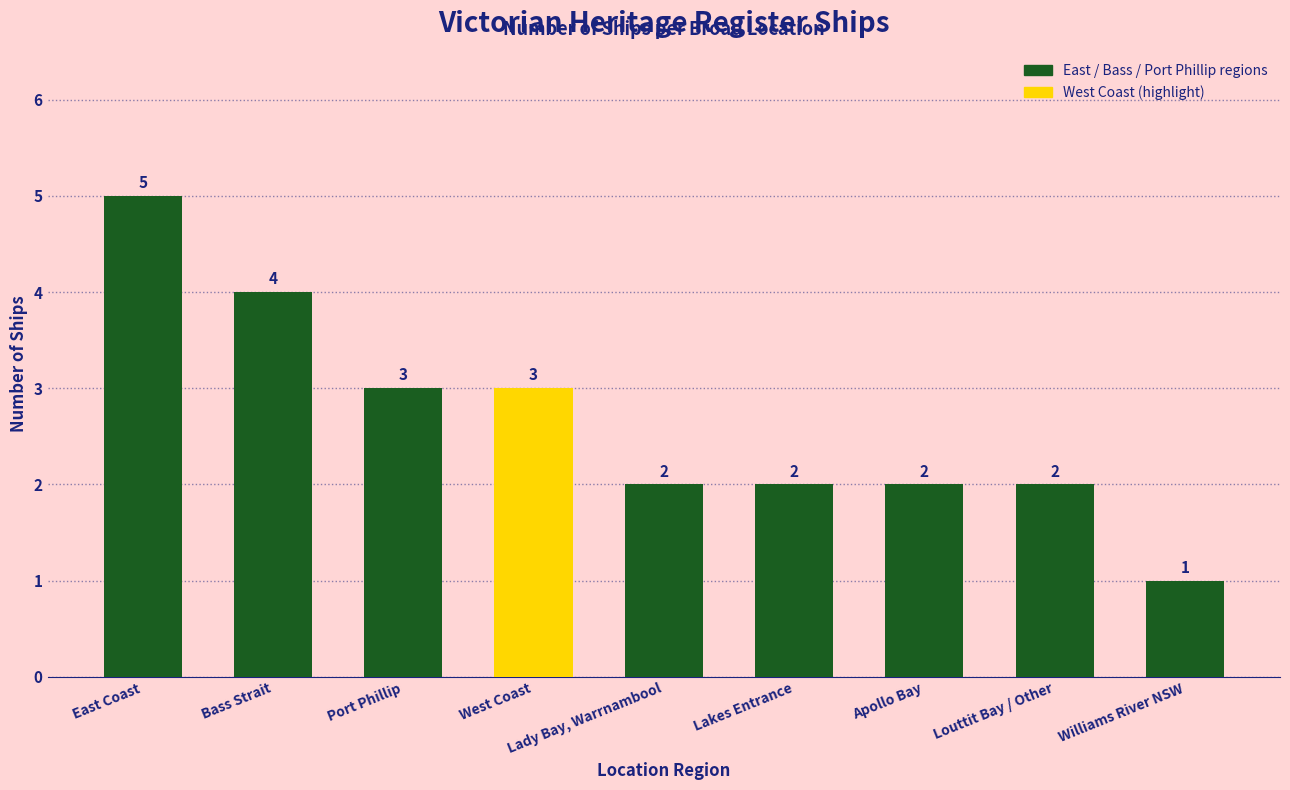

What is the greatest value displayed?

5